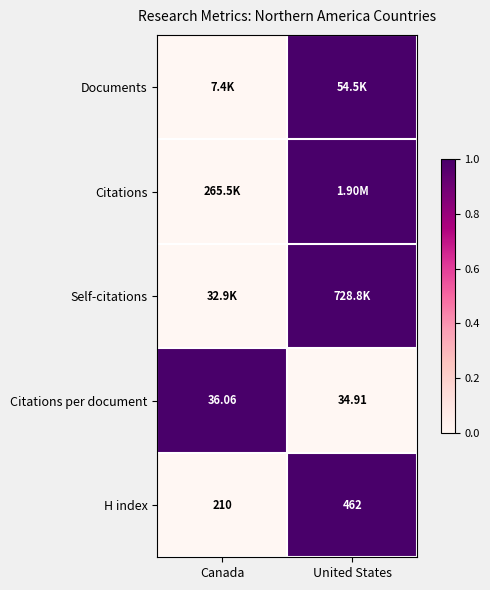

What is the maximum value shown in the chart?

1